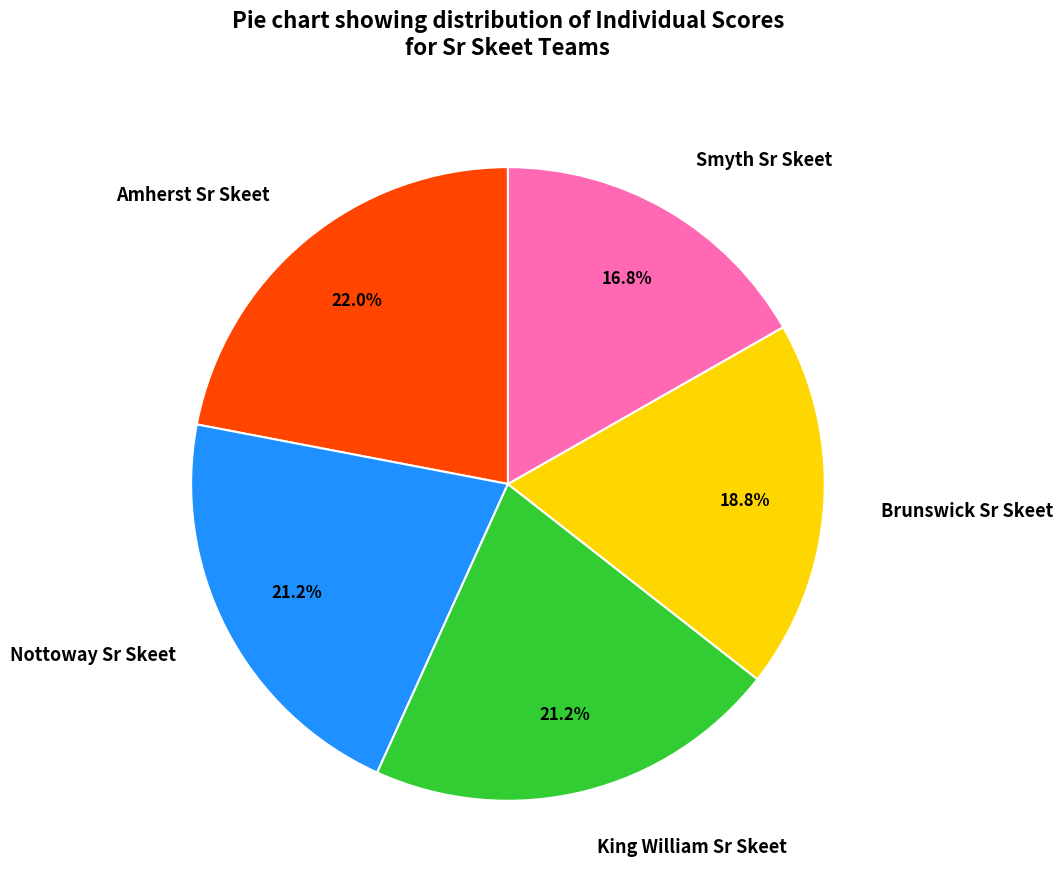

How many segments does this pie chart have?

5